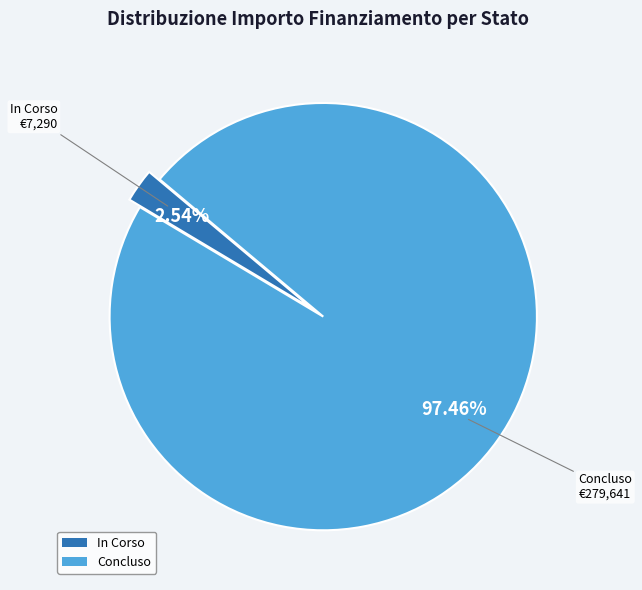

Rank the categories by value from lowest to highest.

In Corso, Concluso